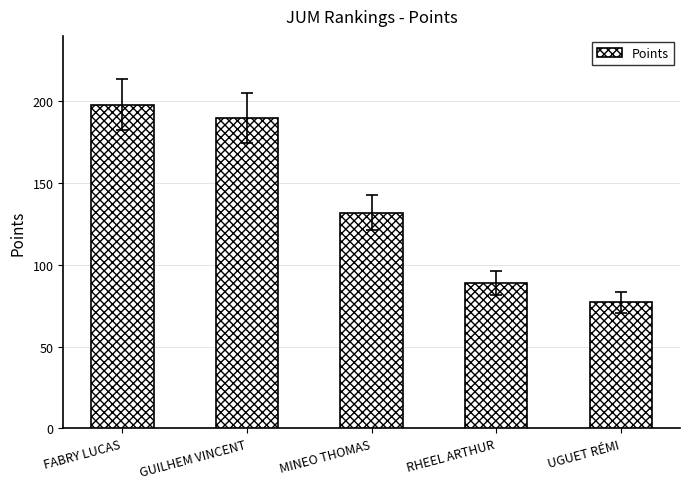

Between MINEO THOMAS and FABRY LUCAS, which is larger?

FABRY LUCAS